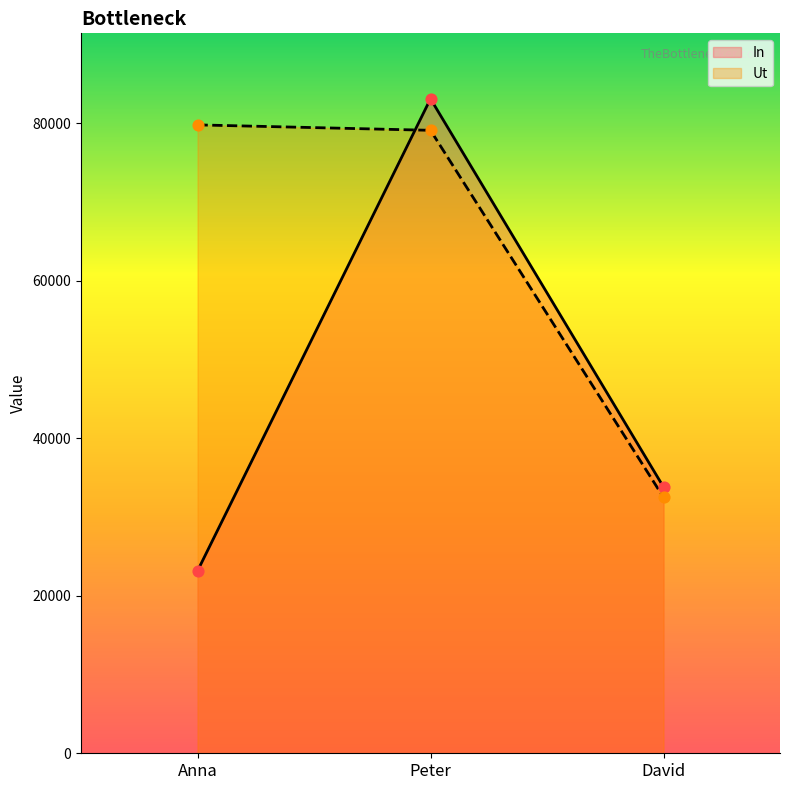

Which series reaches the minimum Y coordinate?

In